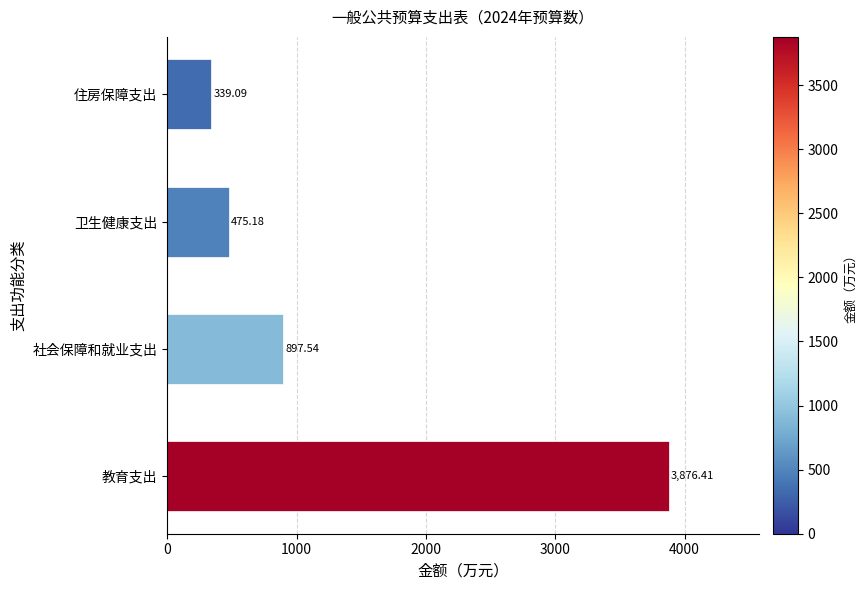

At which category does the chart reach its minimum across all series?

住房保障支出